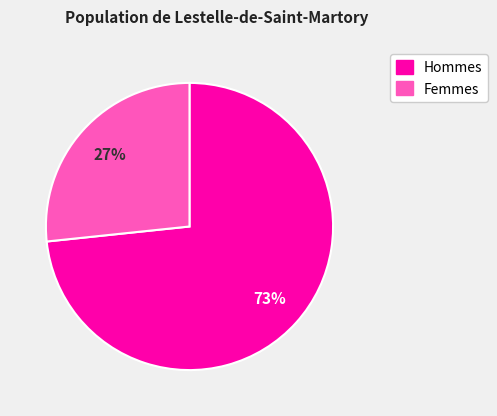

Is there any slice that represents more than half of the pie?

Yes